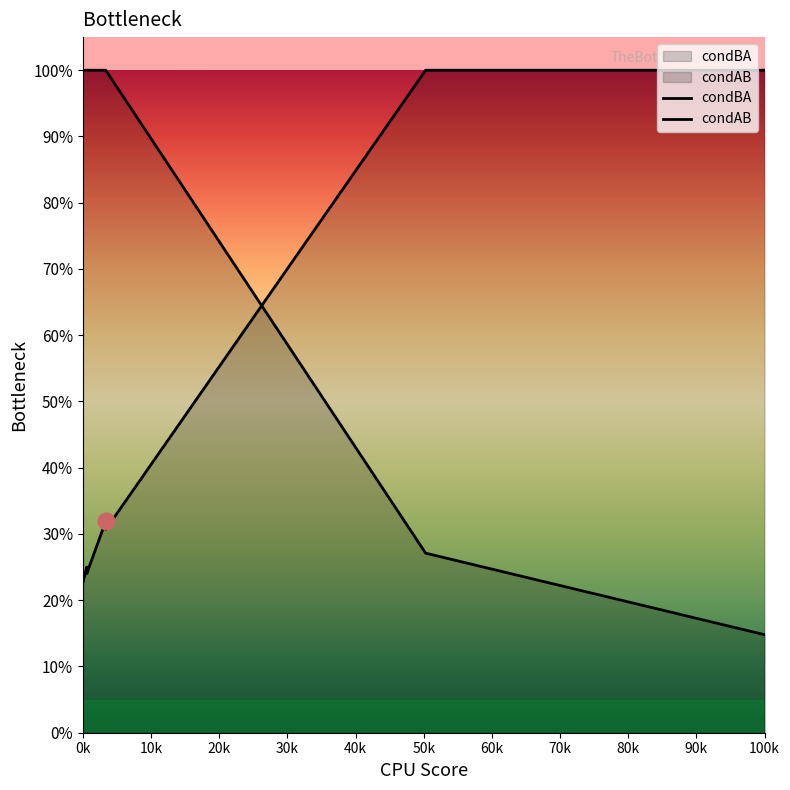

True or false: condAB and condBA cross at least once.

True